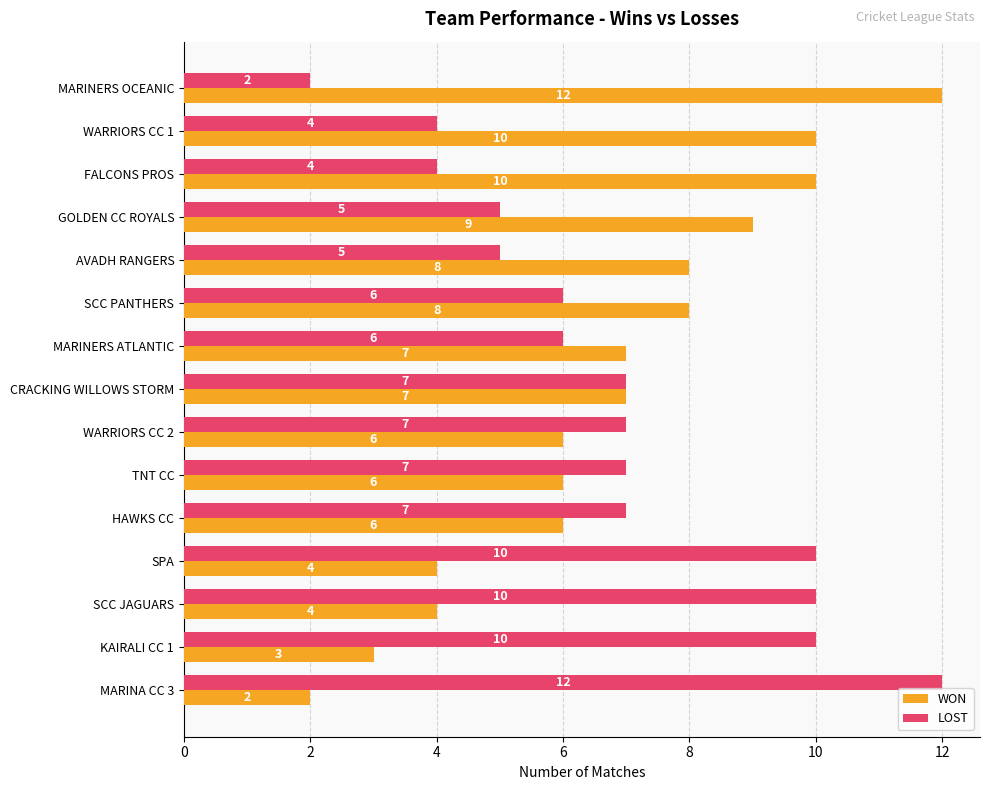

At SPA, list the series in order from largest to smallest.

LOST, WON